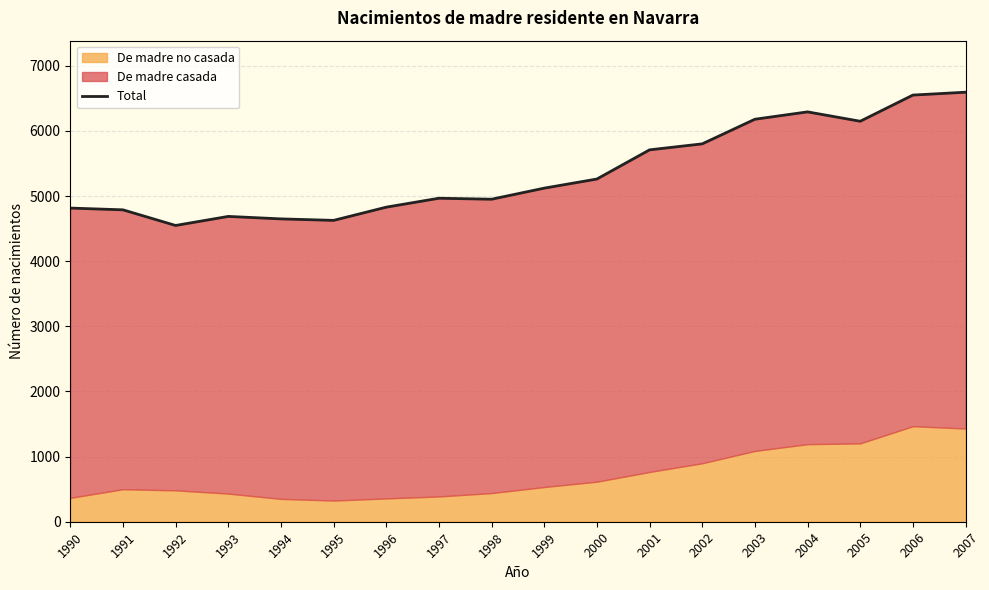

How many categories are shown in the chart?

18